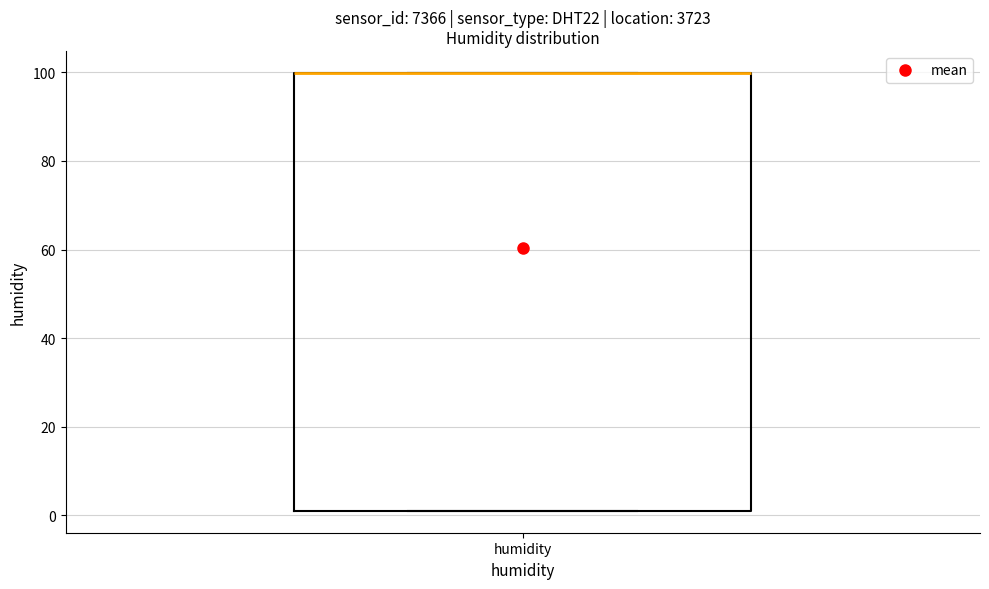

Where is the lower edge of the box for humidity on the y-axis? The values are not printed on the chart, so give them approximately, as read against the axis.

2